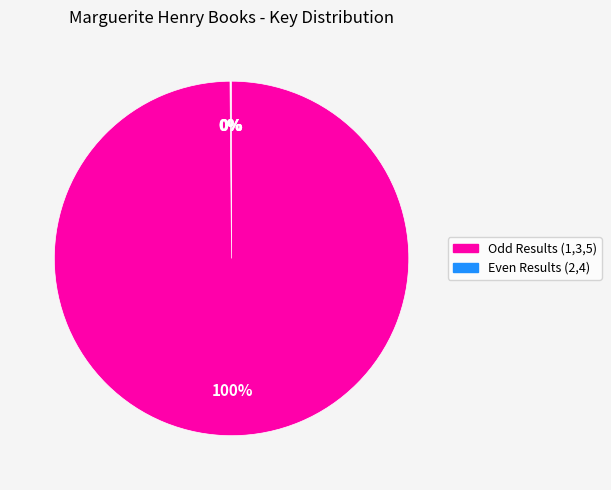

Is there any slice that represents more than half of the pie?

Yes